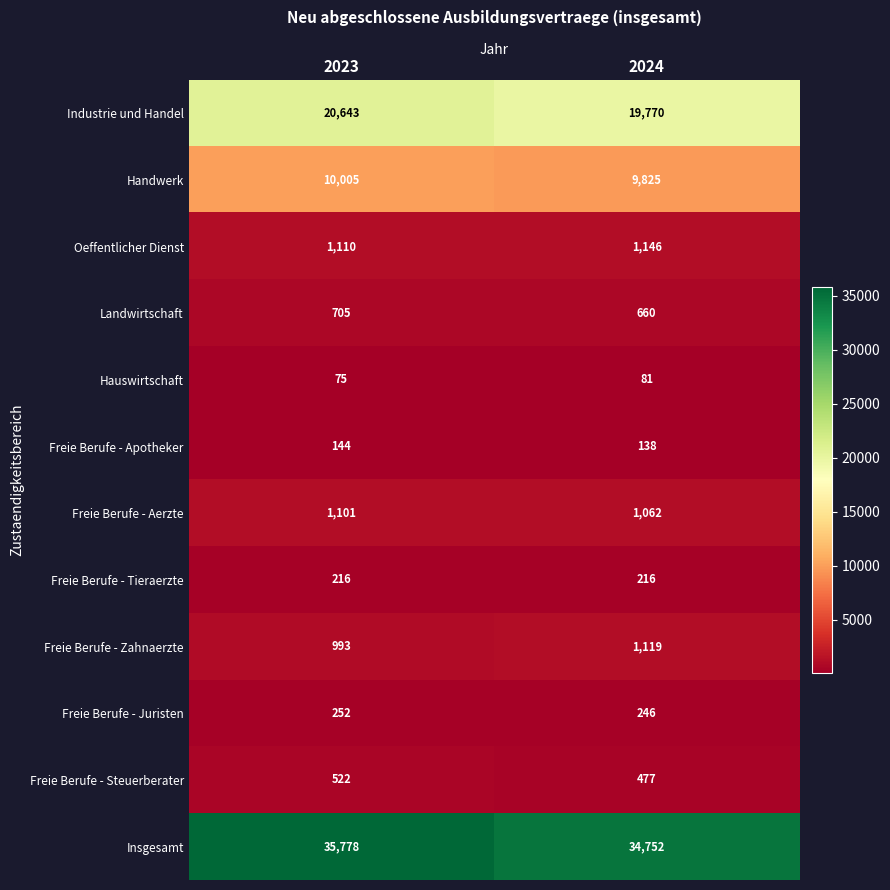

Rank the categories by Freie Berufe - Apotheker value from highest to lowest.

2023, 2024